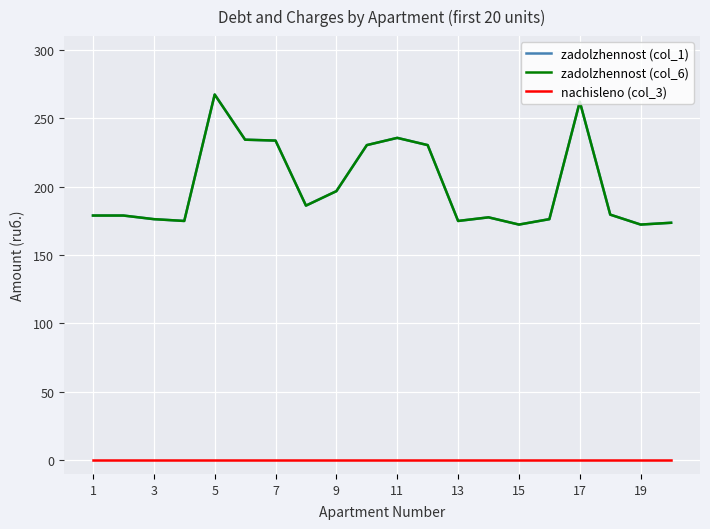

Is this an area chart (filled region under the line)?

No